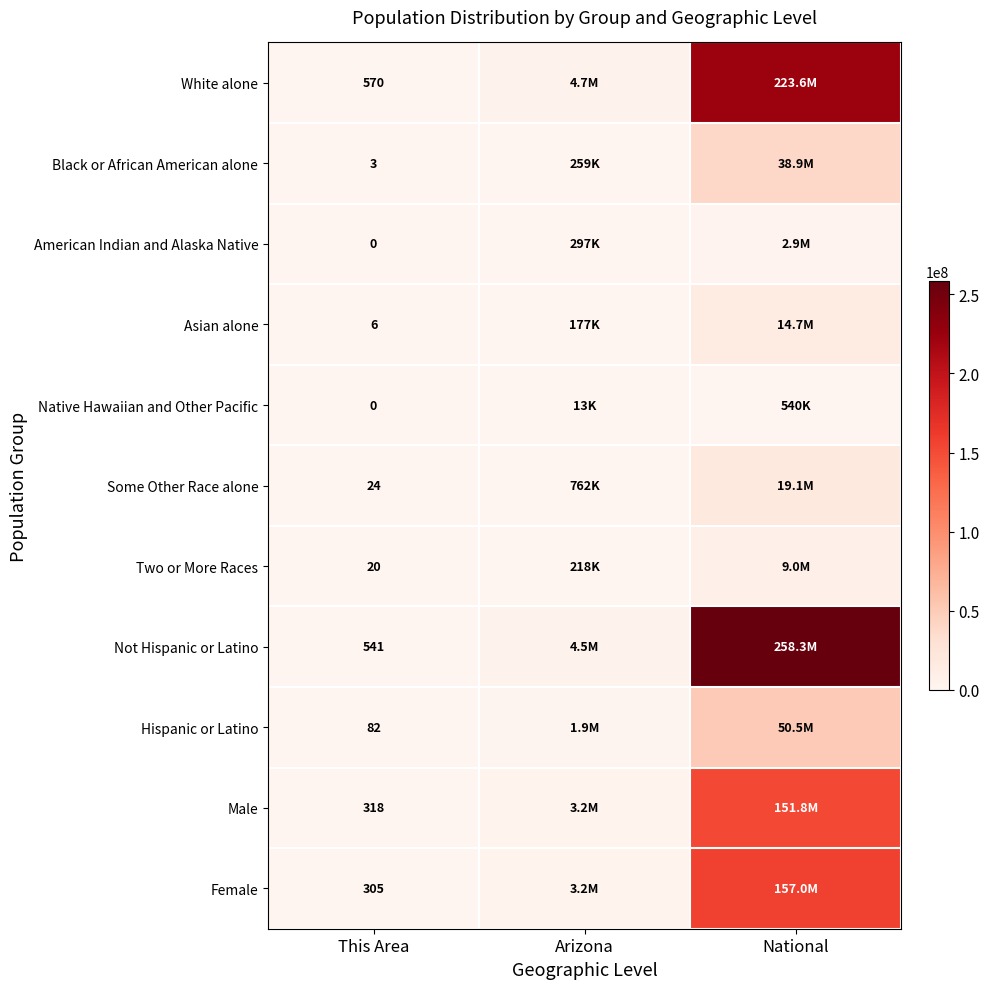

True or false: Not Hispanic or Latino has a value of 541 at This Area.

True